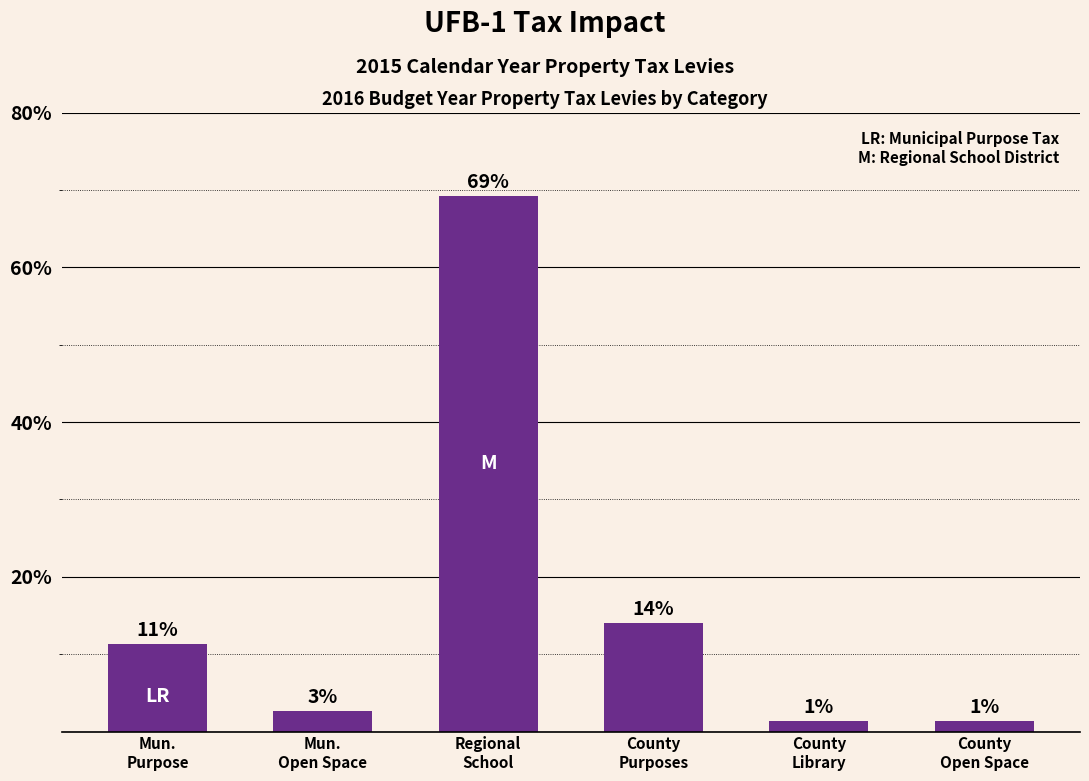

What is the greatest value displayed?

69.2